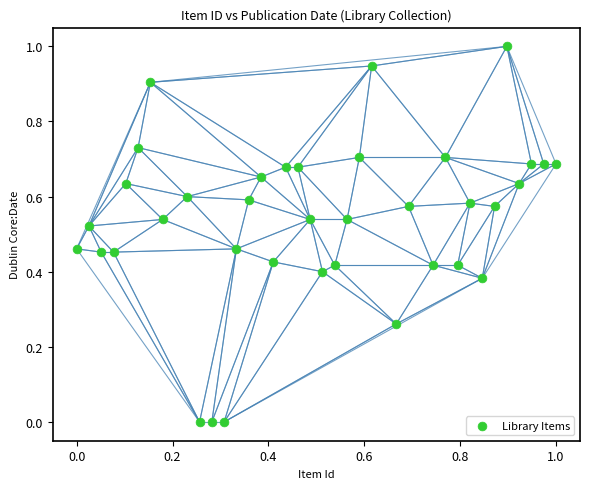

What is the range of X values (max minus min)?

1.0